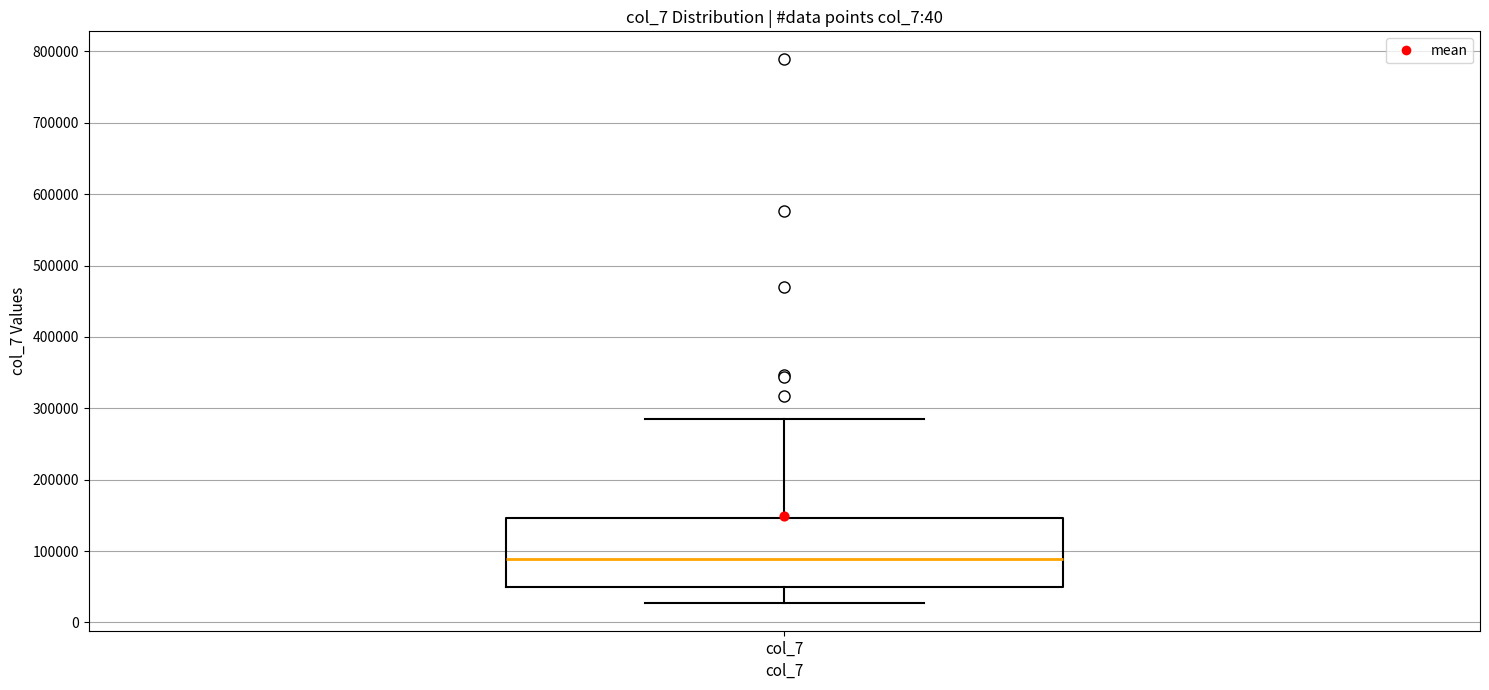

Where does the median line of the box for col_7 sit on the y-axis? The values are not printed on the chart, so give them approximately, as read against the axis.

90000